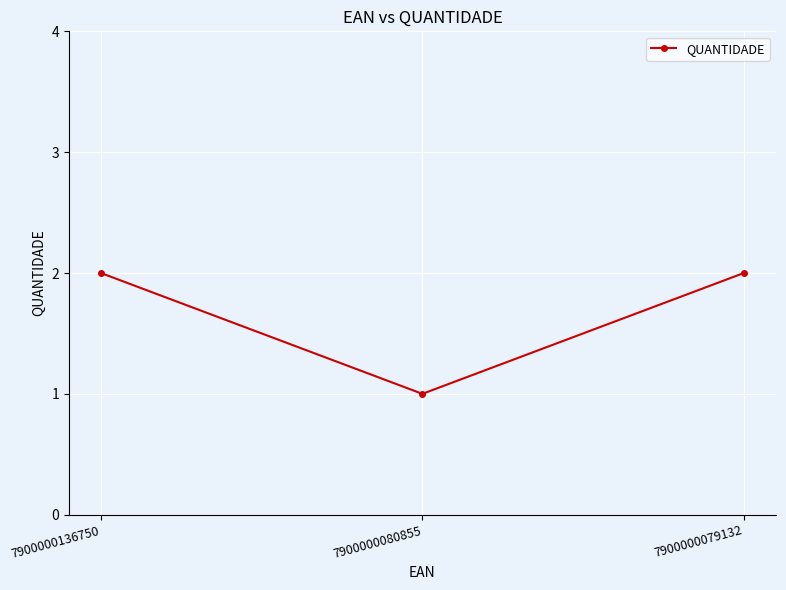

What is the difference between the values at 7900000080855 and 7900000136750?

1